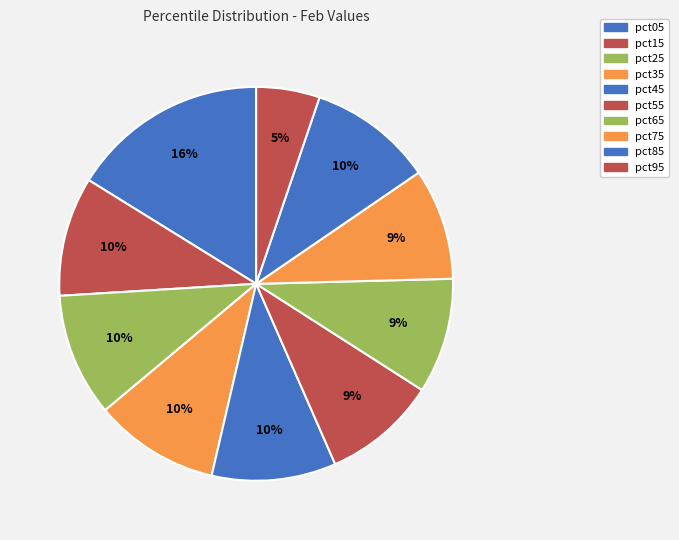

How much of the chart is everything except pct05?

83.8%